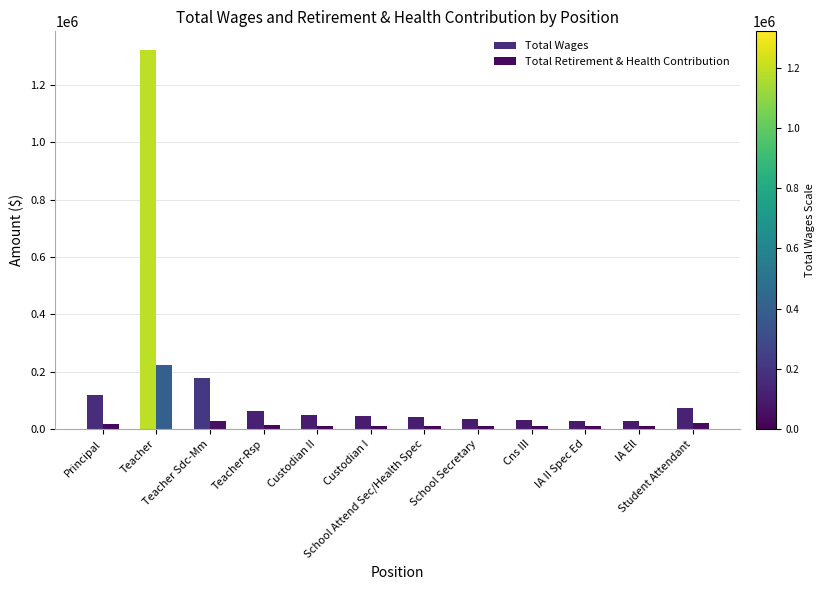

At which label is Total Wages closest to 674763?

Teacher Sdc-Mm